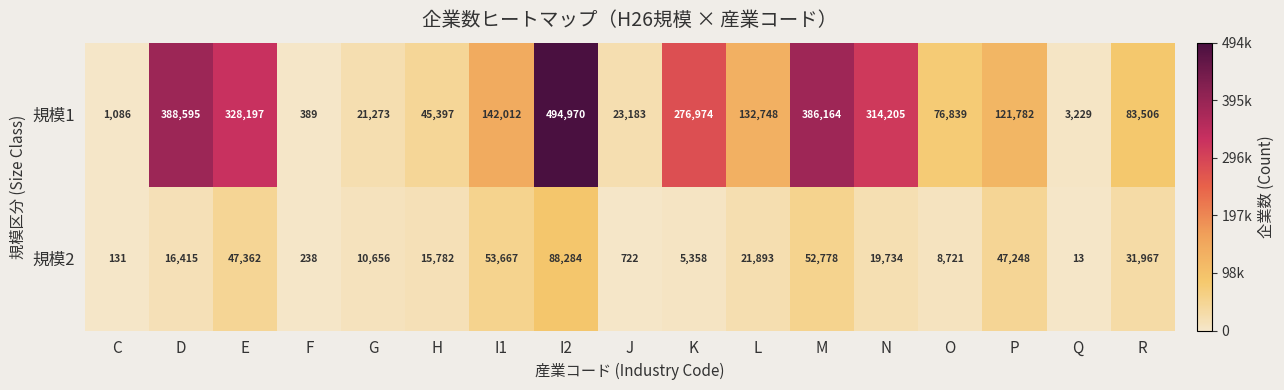

What is the difference between the 規模2 values at D and Q?

16402